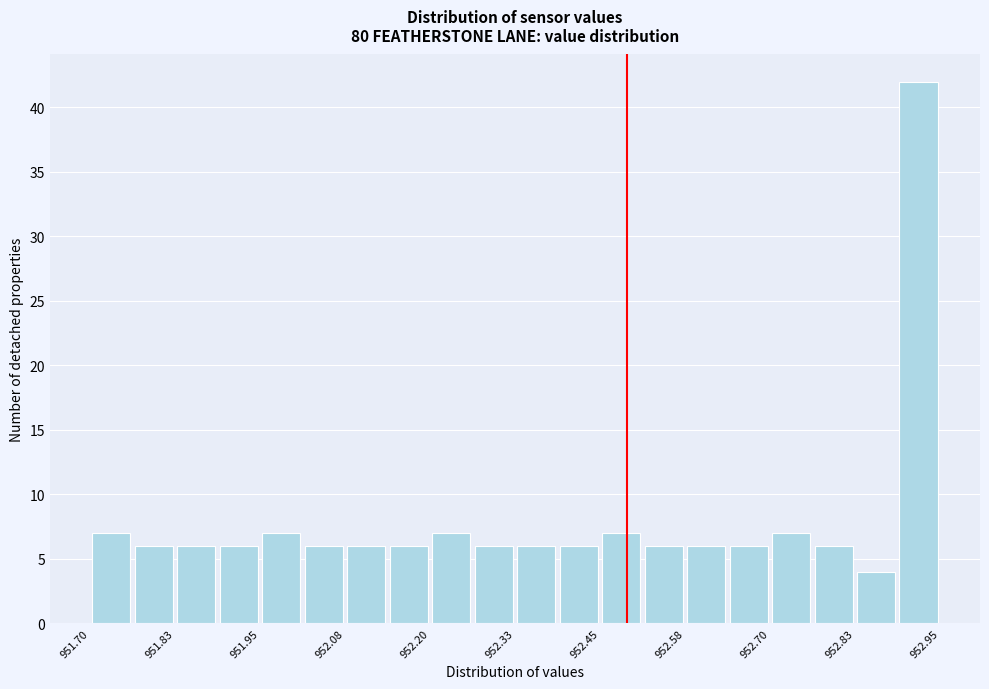

Around what value on the x-axis is the tallest bar? Give the approximate position of its centre, as read against the axis.

952.92